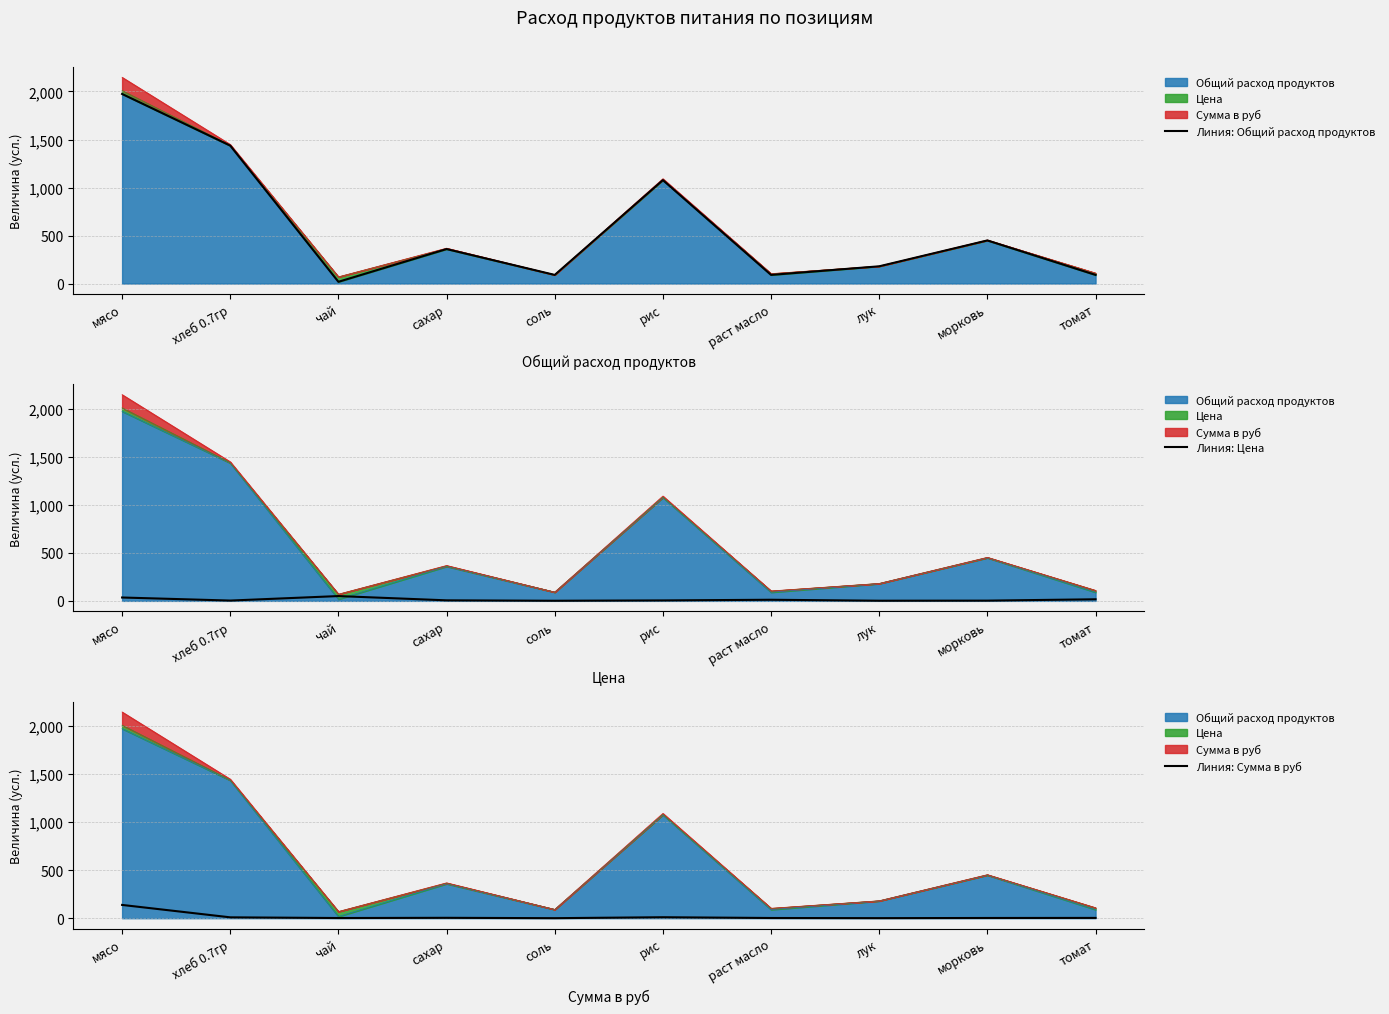

What is the difference between the Линия: Сумма в руб values at раст масло and чай?

0.3